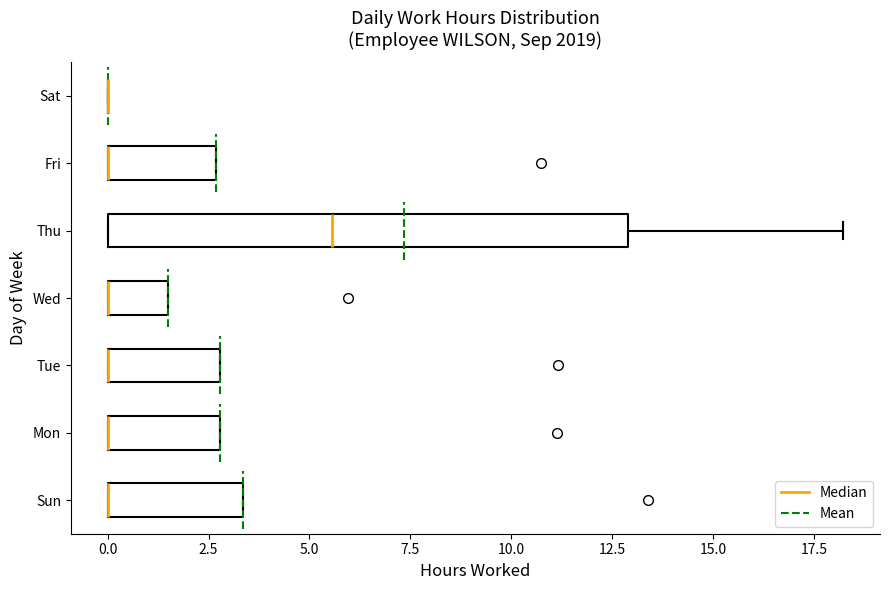

Where is the right edge of the box for Mon on the x-axis? The values are not printed on the chart, so give them approximately, as read against the axis.

3.0